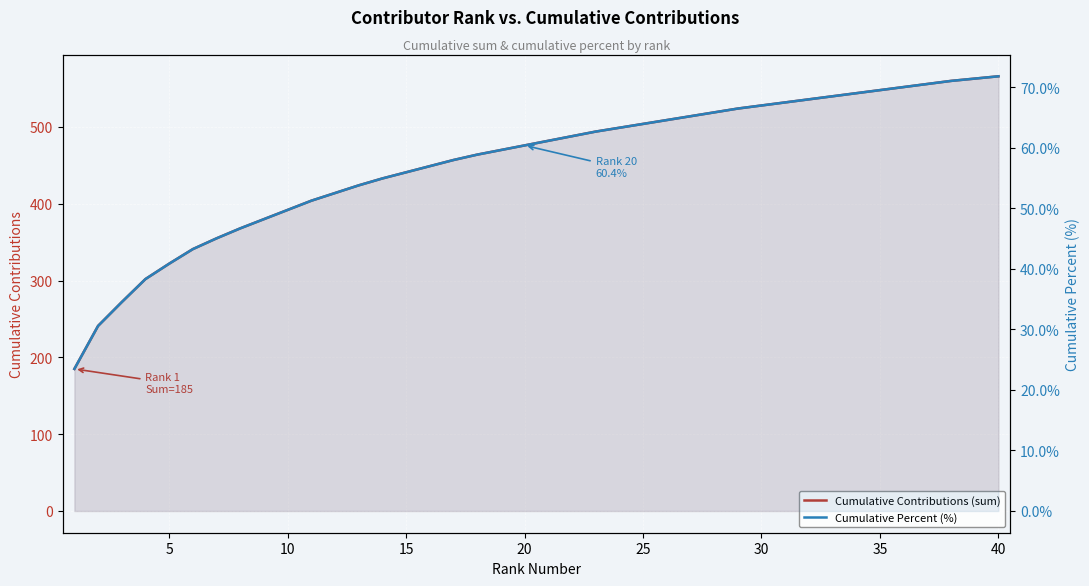

How many lines are shown in the chart?

2